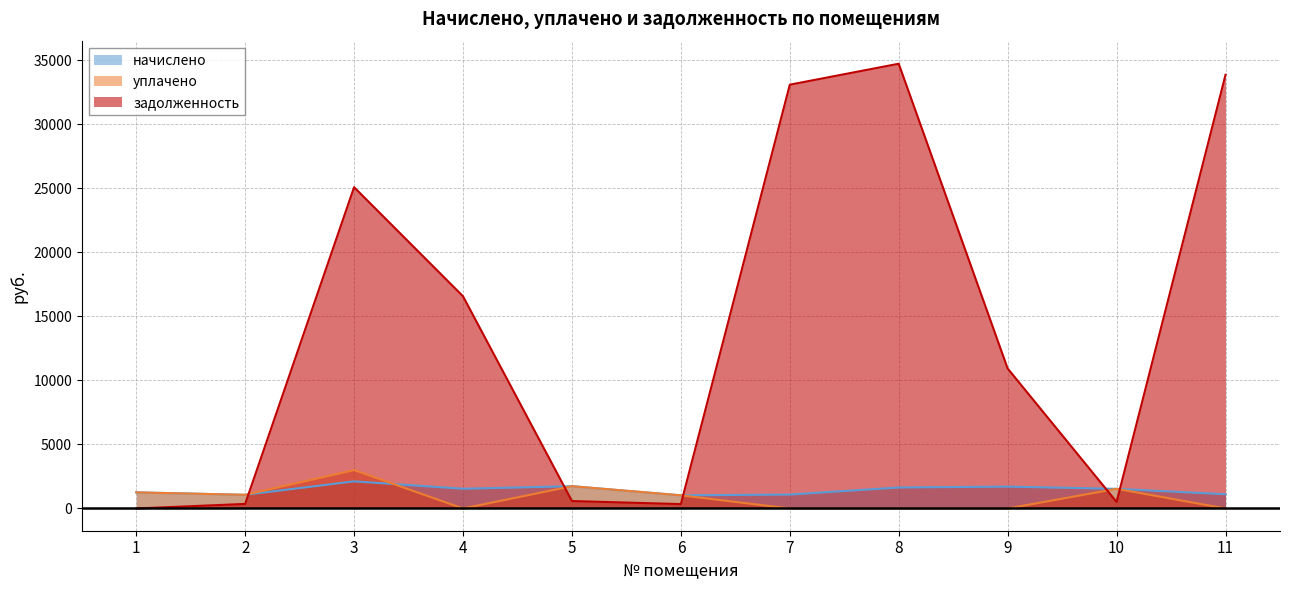

Reading left to right, transcribe all the data shown in this chart.

начислено: 1=1258.3	2=1067.1	3=2119.7	4=1542.4	5=1740.9	6=1027.0	7=1089.0	8=1640.7	9=1708.1	10=1535.1	11=1114.4
уплачено: 1=1258.3	2=1067.1	3=3000.0	4=0.0	5=1741.2	6=1027.0	7=0.0	8=0.0	9=0.0	10=1535.1	11=0.0
задолженность: 1=0.0	2=355.7	3=25097.4	4=16575.9	5=580.6	6=342.4	7=33104.5	8=34741.3	9=10934.3	10=511.7	11=33878.8